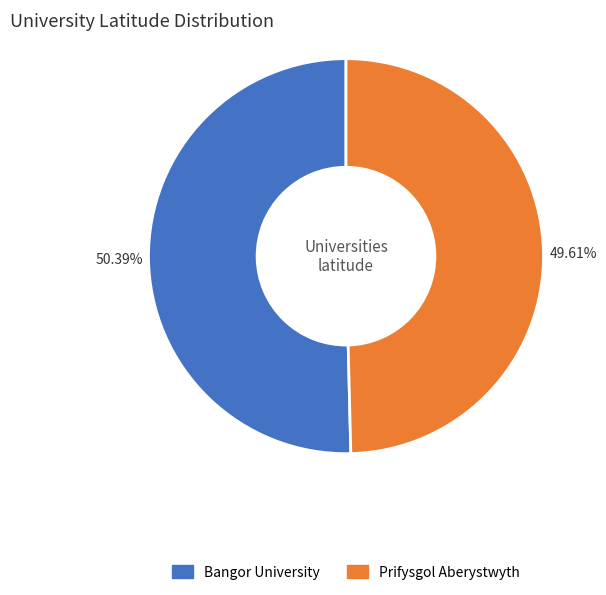

Rank the categories by value from highest to lowest.

Bangor University, Prifysgol Aberystwyth